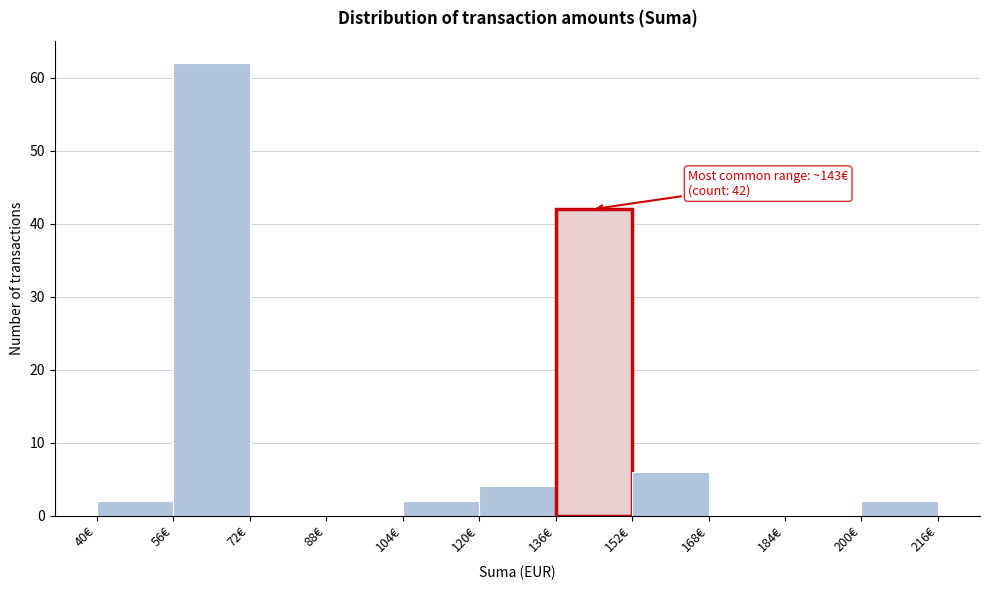

Over which range of the x-axis is the bar tallest?

56 to 72